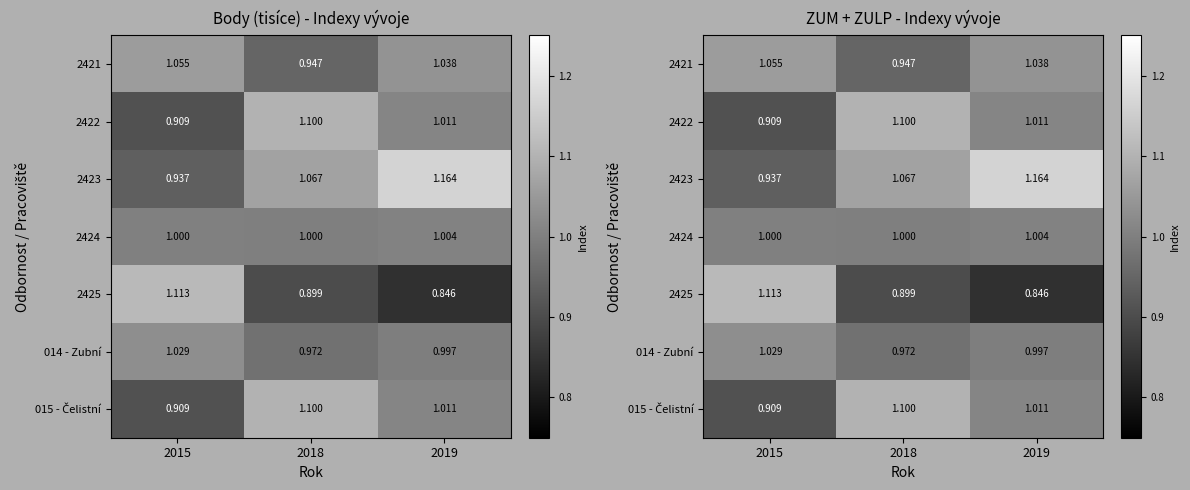

What is the minimum value shown in the chart?

0.8